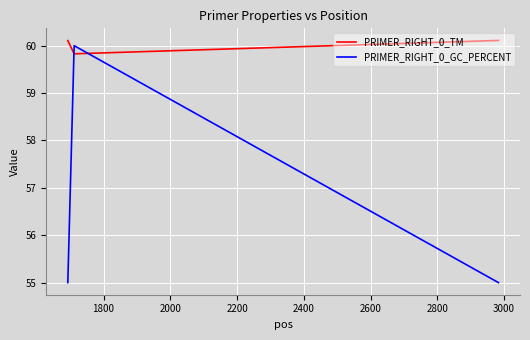

List the series in order of their peak value, lowest first.

PRIMER_RIGHT_0_GC_PERCENT, PRIMER_RIGHT_0_TM